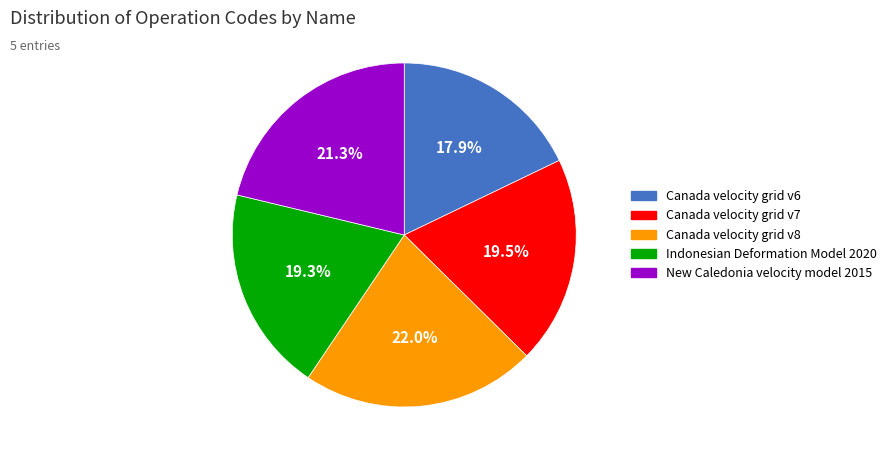

What is the smallest slice in the pie chart?

Canada velocity grid v6